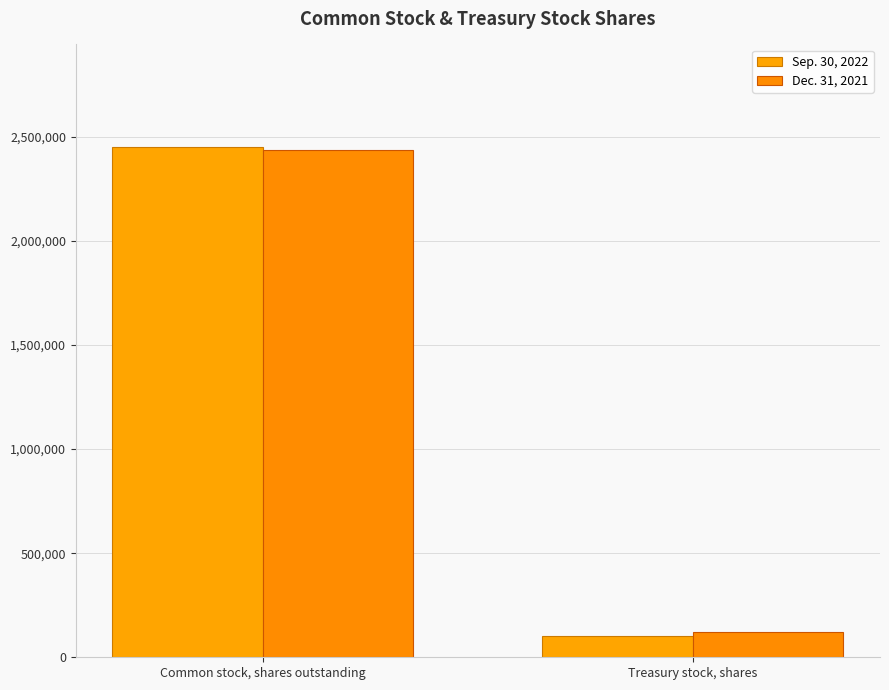

Between Common stock, shares outstanding and Treasury stock, shares, which series saw the biggest shift?

Sep. 30, 2022